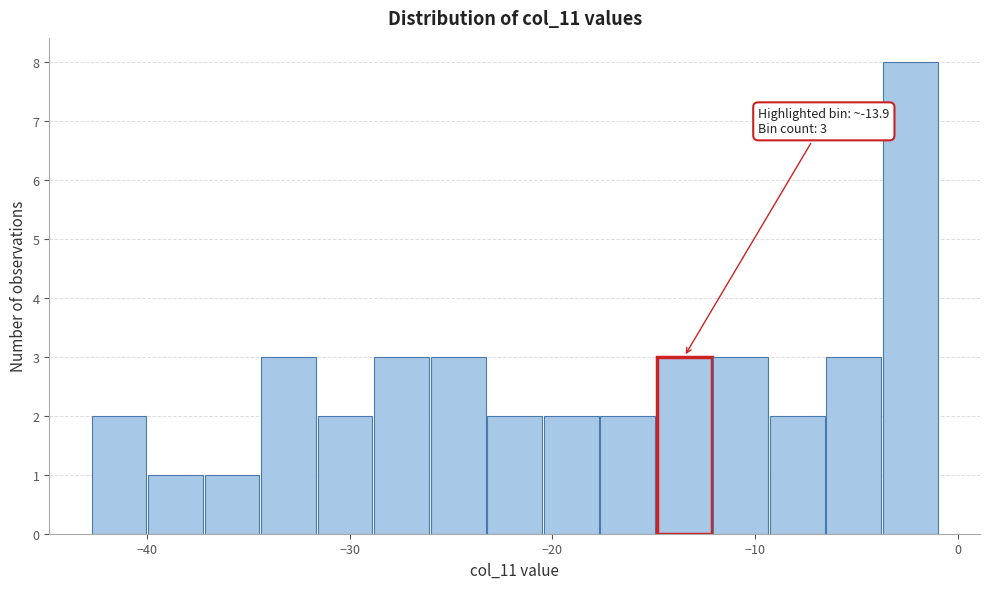

Around what value on the x-axis is the tallest bar? Give the approximate position of its centre, as read against the axis.

-2